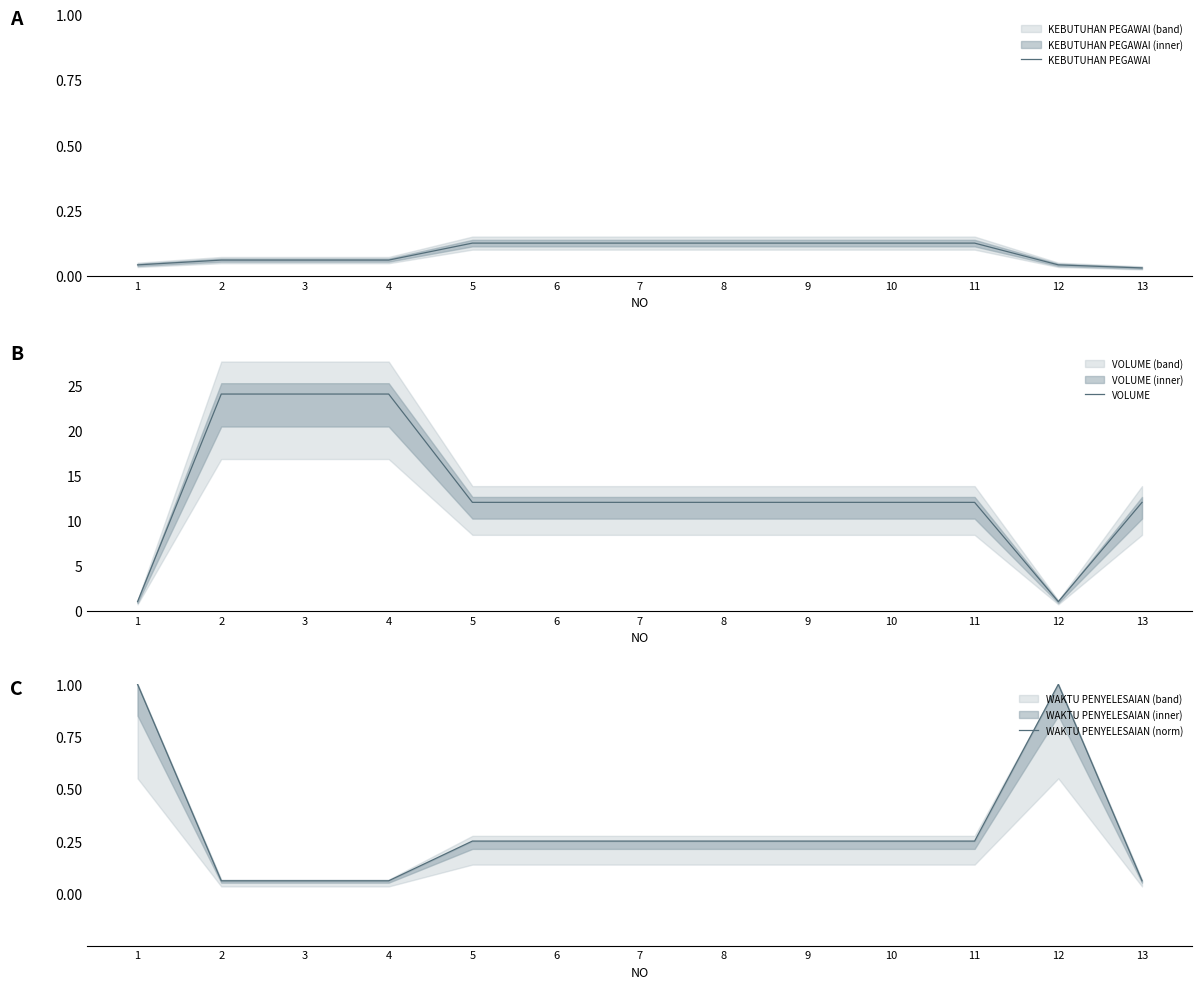

Rank the categories by KEBUTUHAN PEGAWAI value from lowest to highest.

13, 1, 12, 2, 3, 4, 5, 6, 7, 8, 9, 10, 11